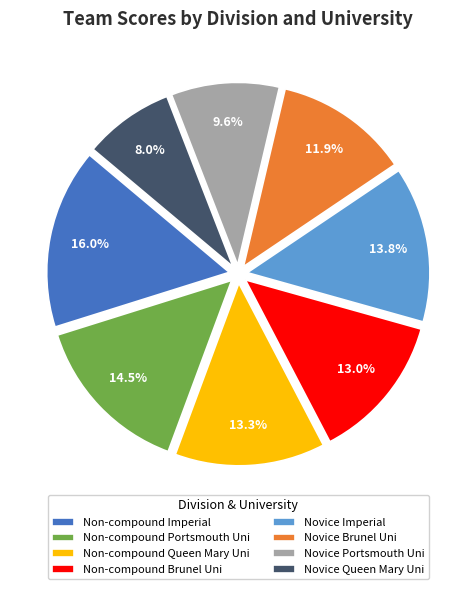

Is there any slice that represents more than half of the pie?

No